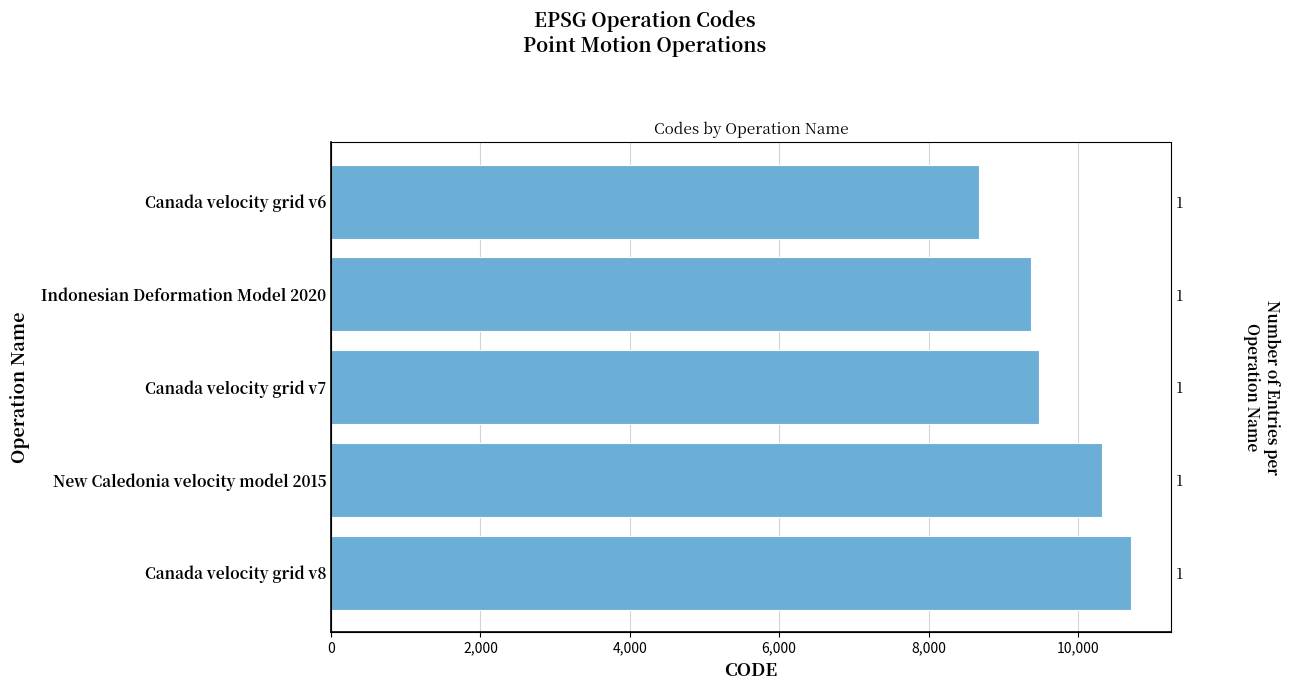

Is it true that the value at Canada velocity grid v6 is 8676?

True